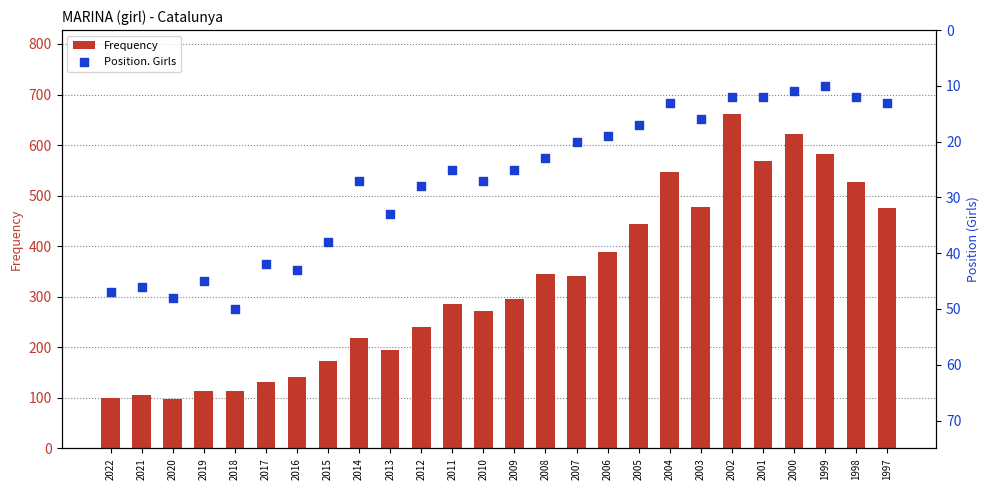

Which series reaches the maximum Y coordinate?

Frequency